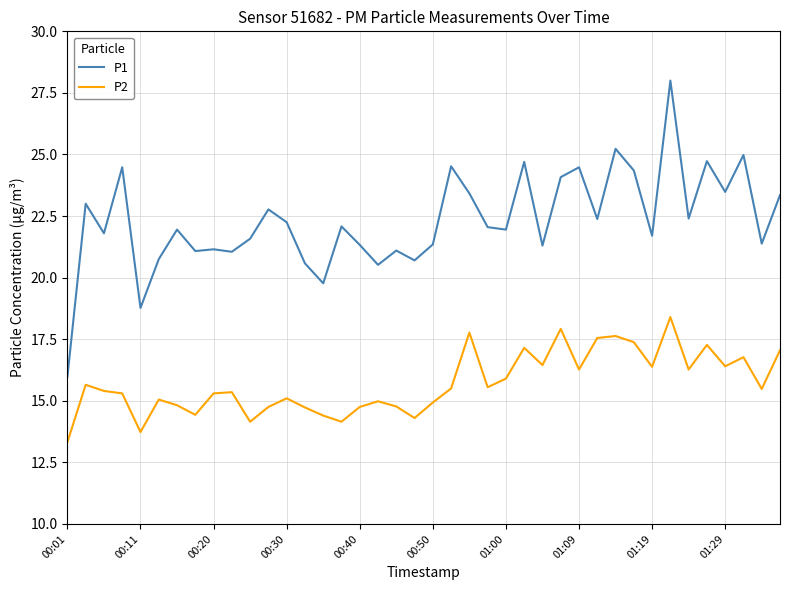

Which series has the largest total across all categories?

P1